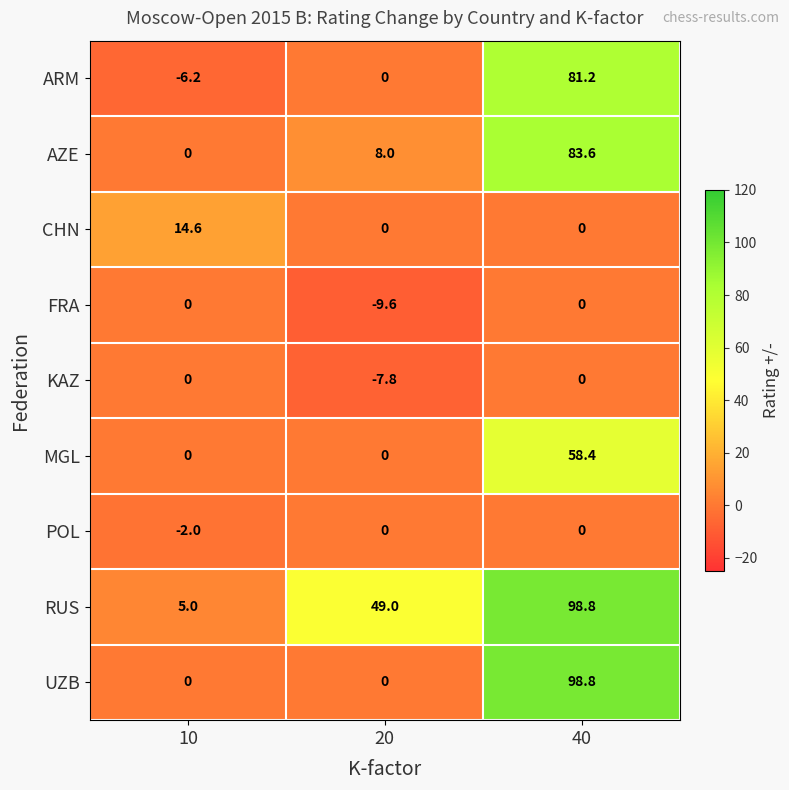

At which category is the sum across all series the highest?

40